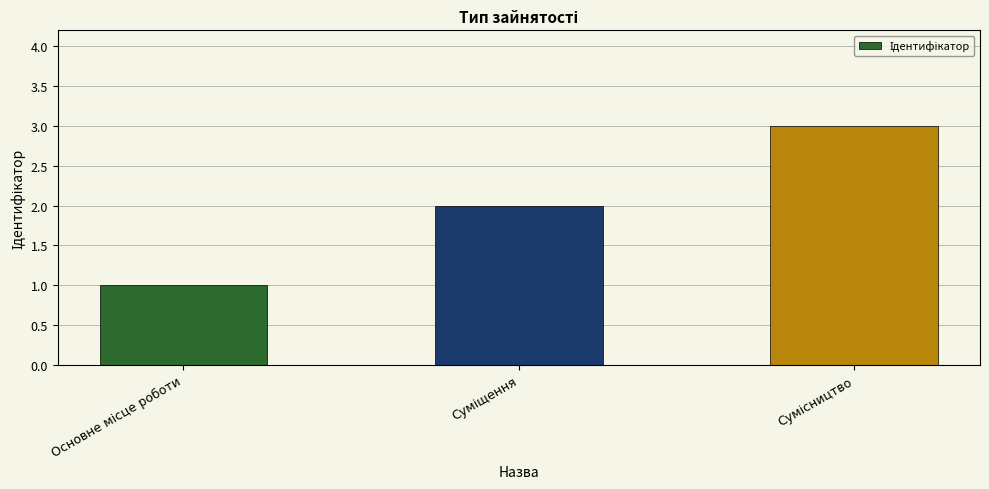

What is the maximum value shown in the chart?

3